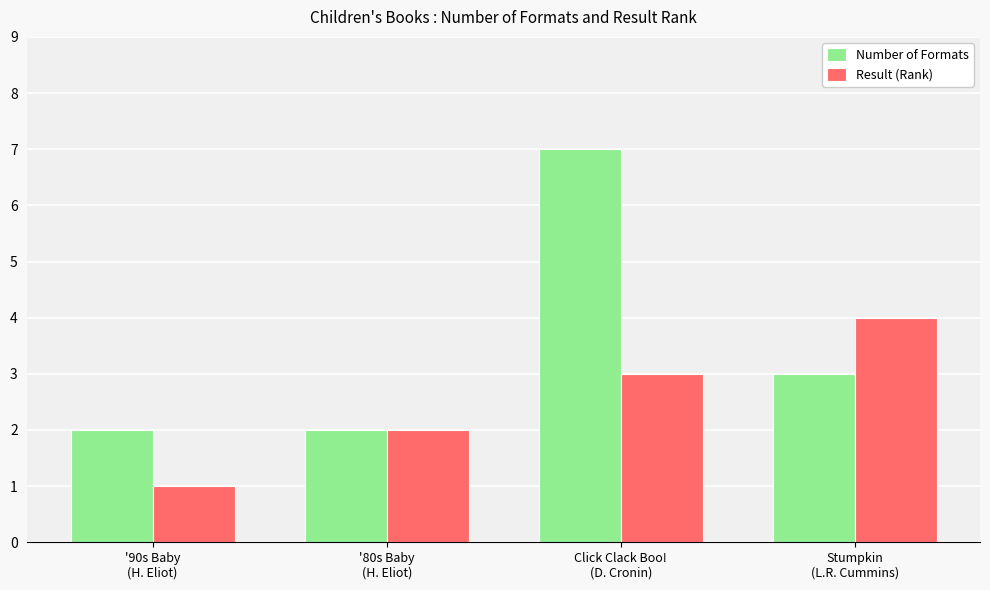

What is the maximum value shown in the chart?

7